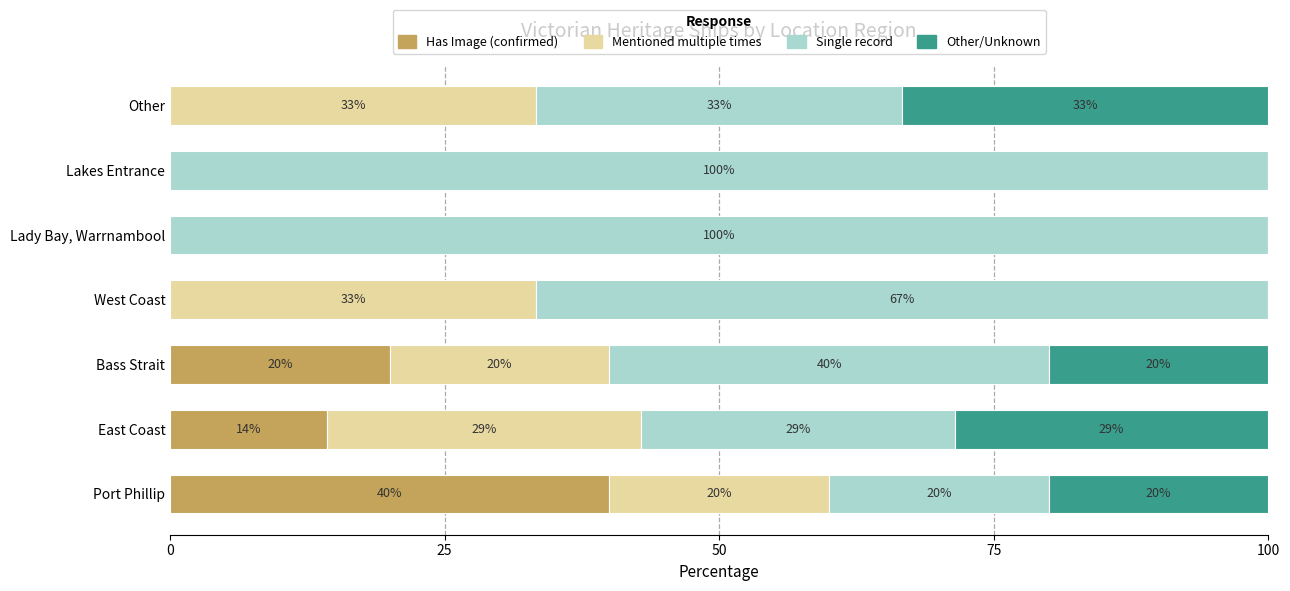

What are all the series names shown in the legend?

Has Image (confirmed), Mentioned multiple times, Single record, Other/Unknown